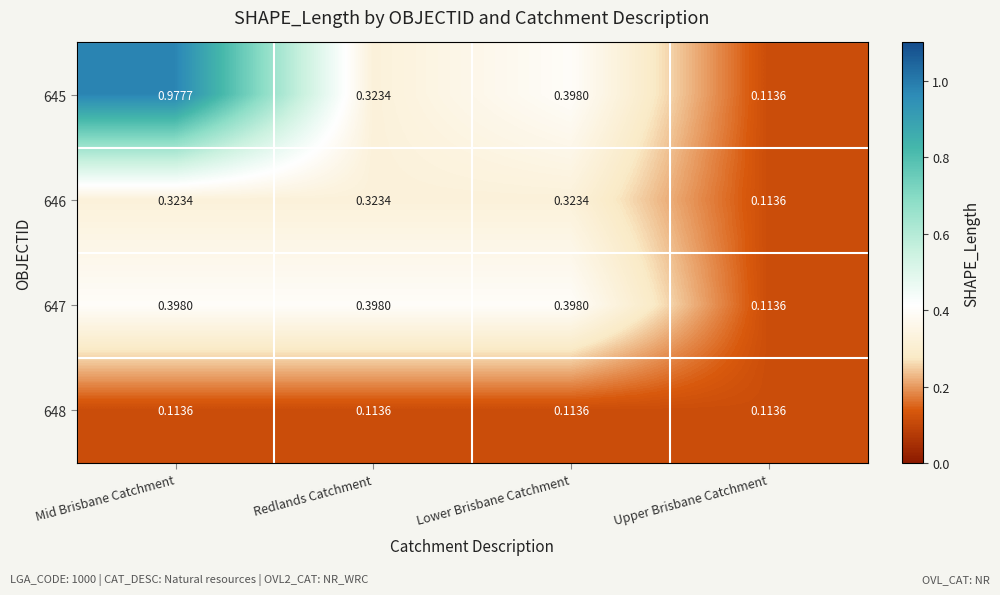

At which label is 645 closest to 0?

Upper Brisbane Catchment